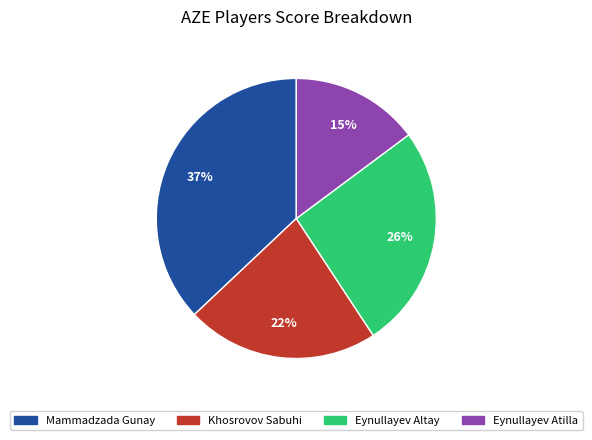

What is the ratio of the value at Mammadzada Gunay to the value at Khosrovov Sabuhi?

1.7